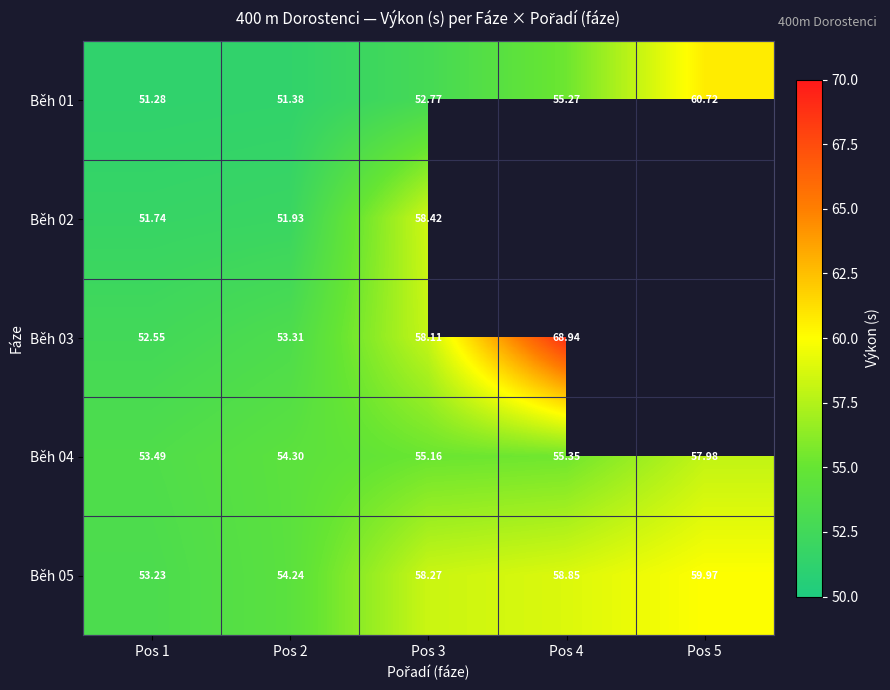

What is the difference between the highest and lowest values at Pos 2?

2.9